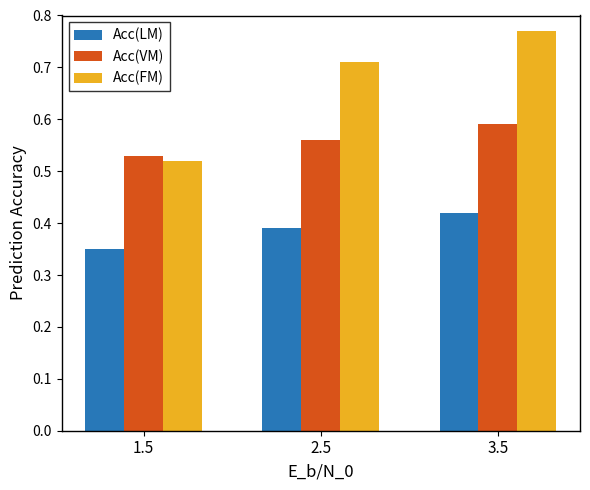

Which series has the largest total across all categories?

Acc(FM)